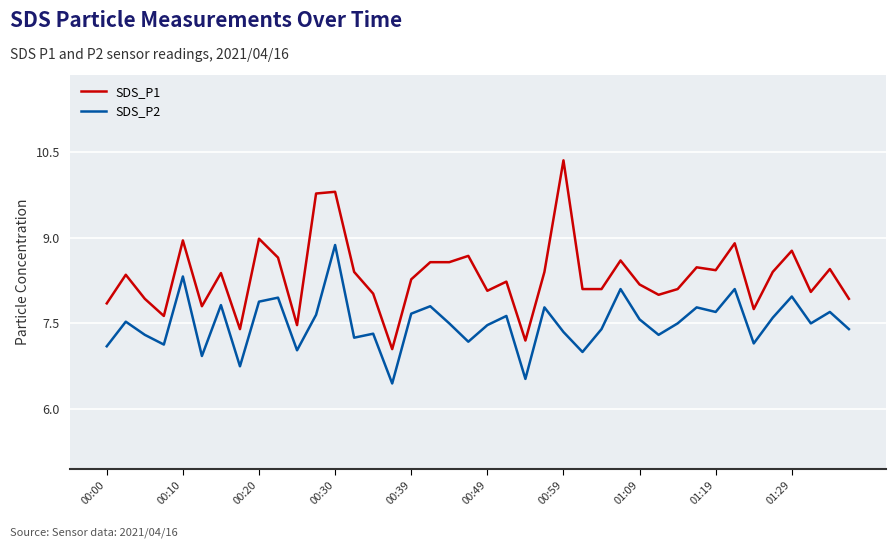

Which series has the widest spread of values?

SDS_P1